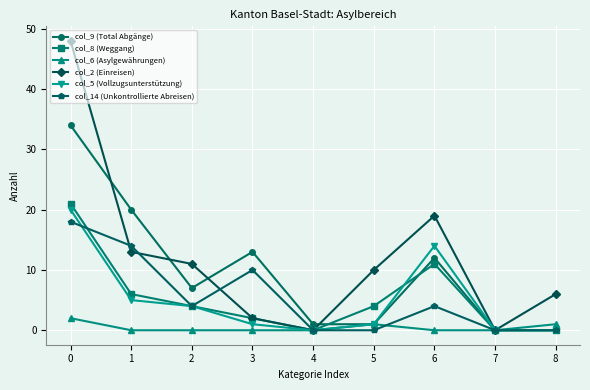

Reading left to right, what are all the values shown in this chart?

col_9 (Total Abgänge): 0=34	1=20	2=7	3=13	4=1	5=1	6=12	7=0	8=0
col_8 (Weggang): 0=21	1=6	2=4	3=2	4=0	5=4	6=11	7=0	8=0
col_6 (Asylgewährungen): 0=2	1=0	2=0	3=0	4=0	5=1	6=0	7=0	8=1
col_2 (Einreisen): 0=48	1=13	2=11	3=2	4=0	5=10	6=19	7=0	8=6
col_5 (Vollzugsunterstützung): 0=20	1=5	2=4	3=1	4=0	5=1	6=14	7=0	8=0
col_14 (Unkontrollierte Abreisen): 0=18	1=14	2=4	3=10	4=0	5=0	6=4	7=0	8=0